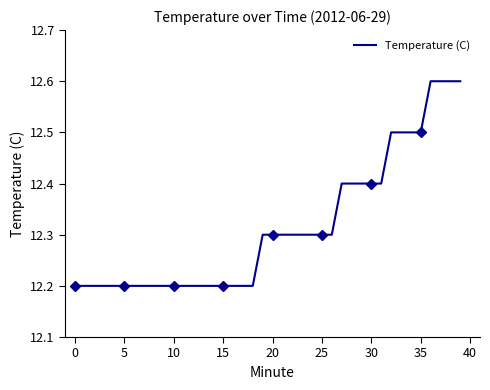

What value does the data have at 13?

12.2